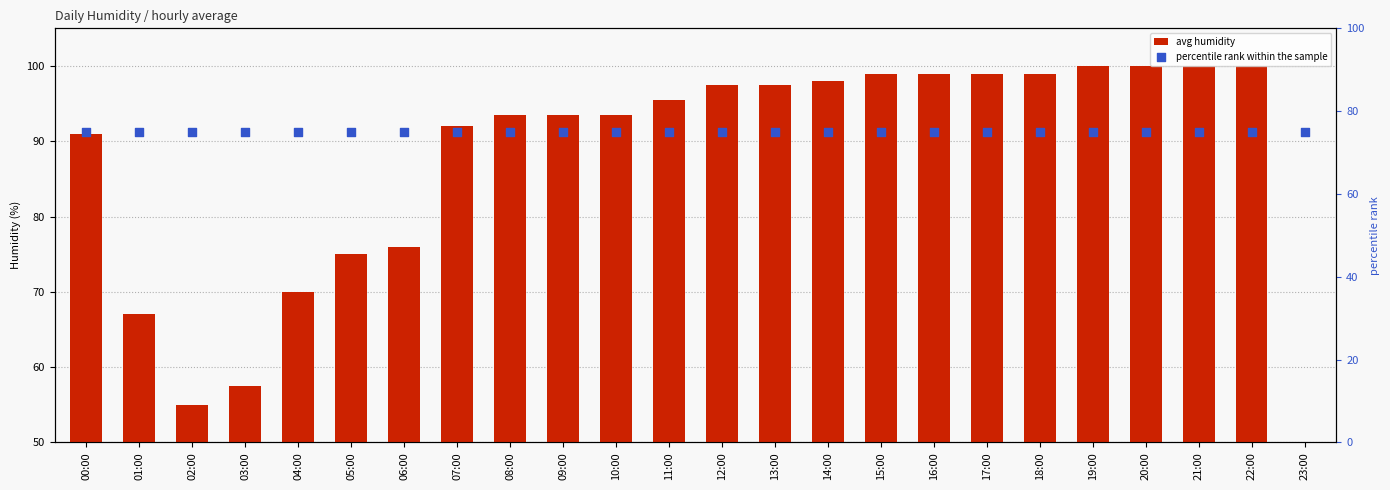

Which series contains the highest Y value?

avg humidity